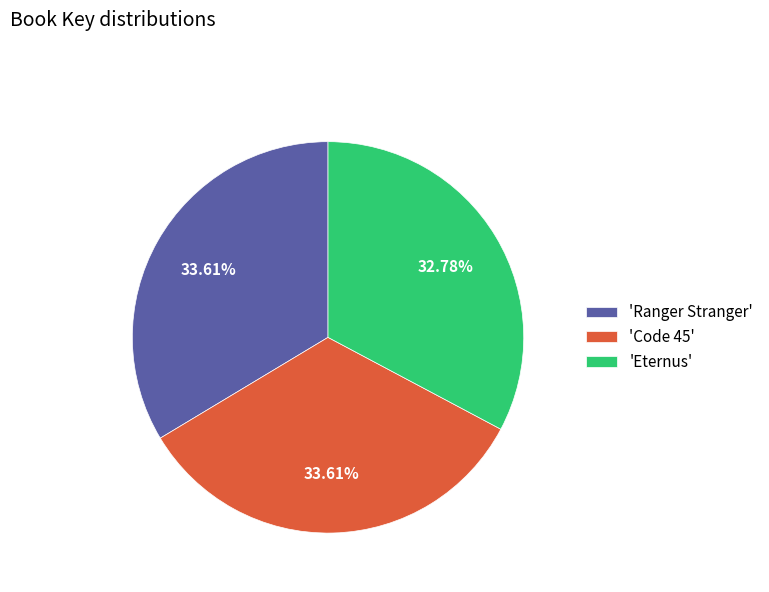

Which has a higher value, 'Eternus' or 'Code 45'?

'Code 45'